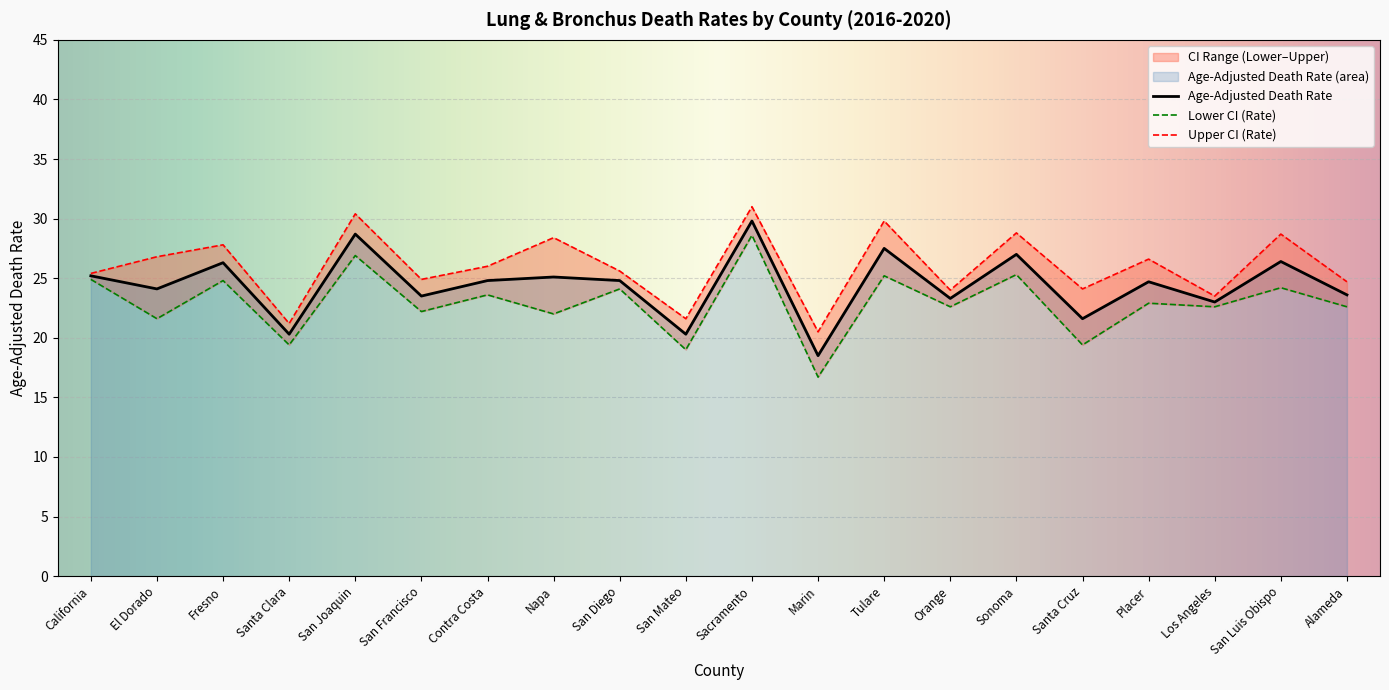

The Upper CI (Rate) series shows 21.6 at San Mateo. True or false?

True